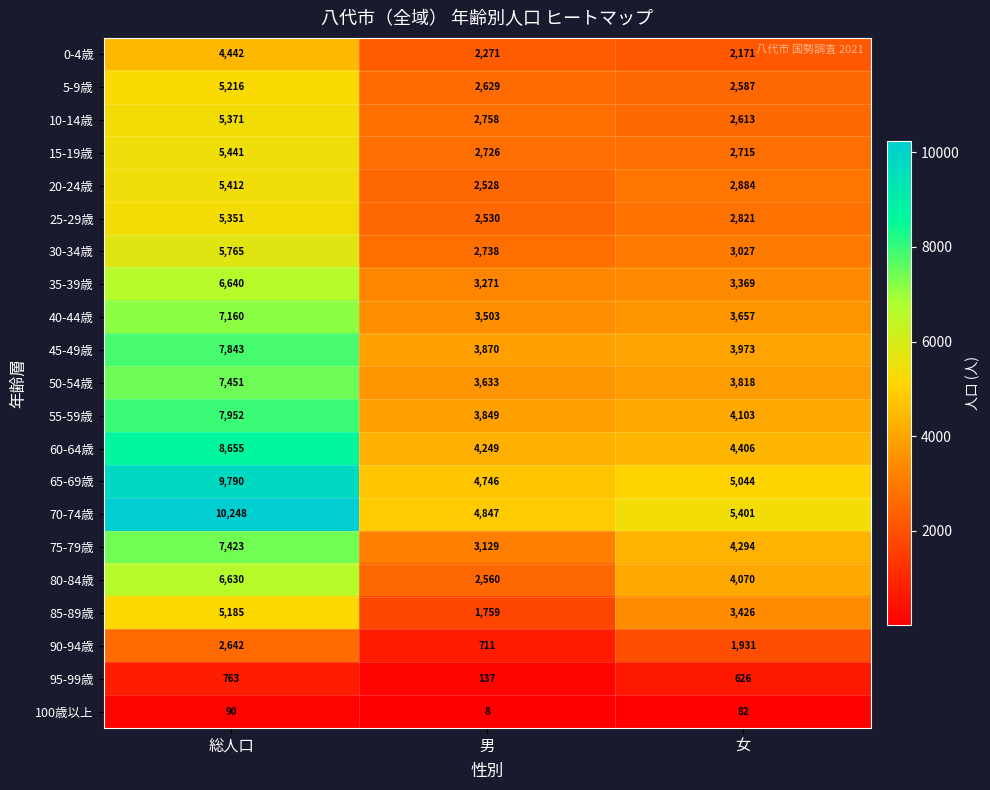

Rank the series by their maximum value, from lowest to highest.

100歳以上, 95-99歳, 90-94歳, 0-4歳, 85-89歳, 5-9歳, 25-29歳, 10-14歳, 20-24歳, 15-19歳, 30-34歳, 80-84歳, 35-39歳, 40-44歳, 75-79歳, 50-54歳, 45-49歳, 55-59歳, 60-64歳, 65-69歳, 70-74歳